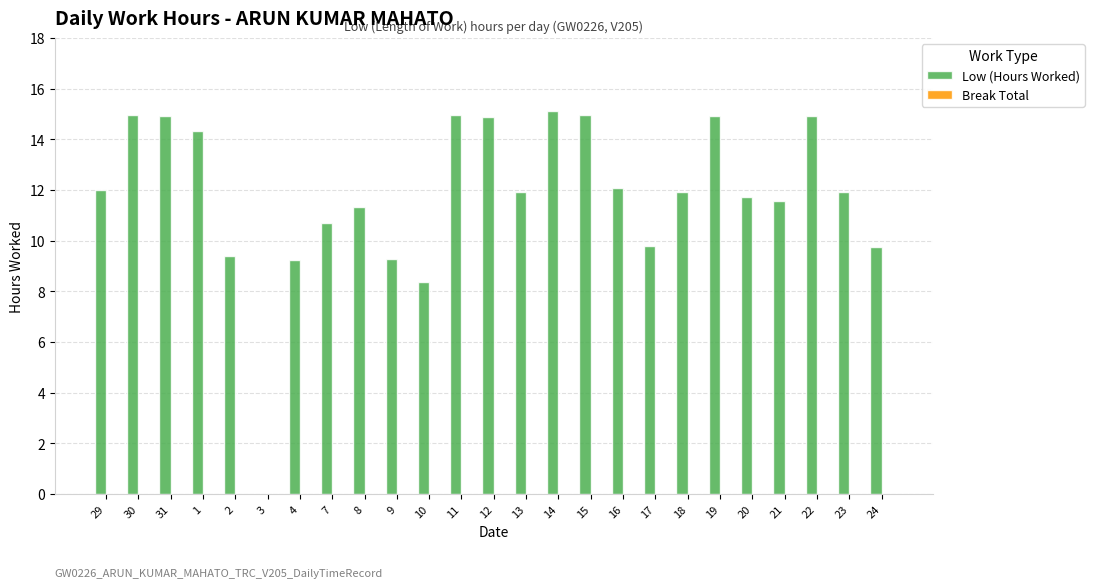

The chart shows a value of 12.1 at 16. True or false?

True